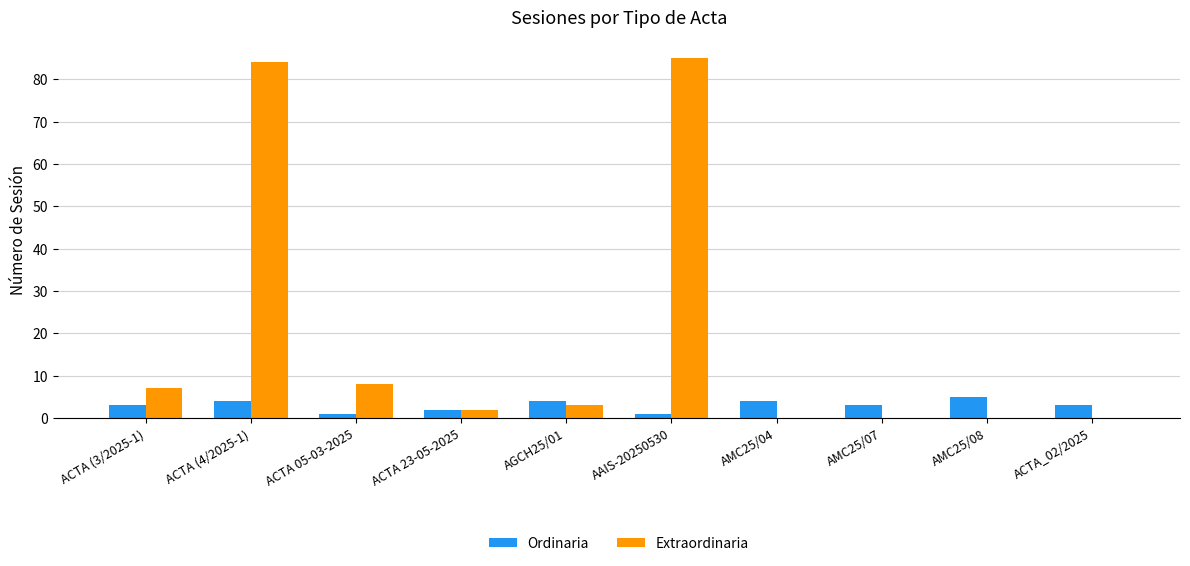

Is the value of Extraordinaria at AGCH25/01 greater than the value of Ordinaria at AAIS-20250530?

Yes